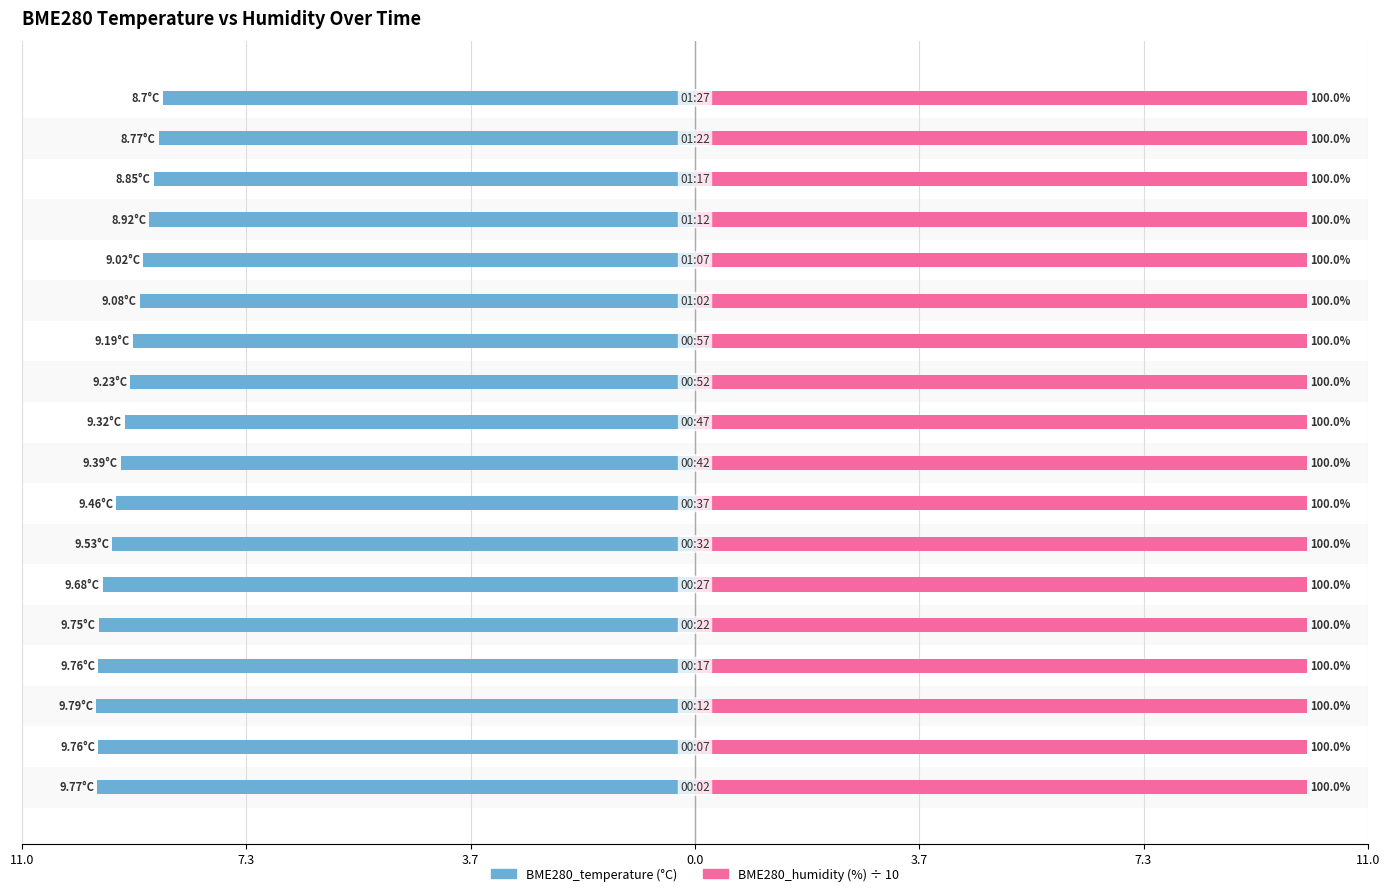

How many groups of bars are there?

18